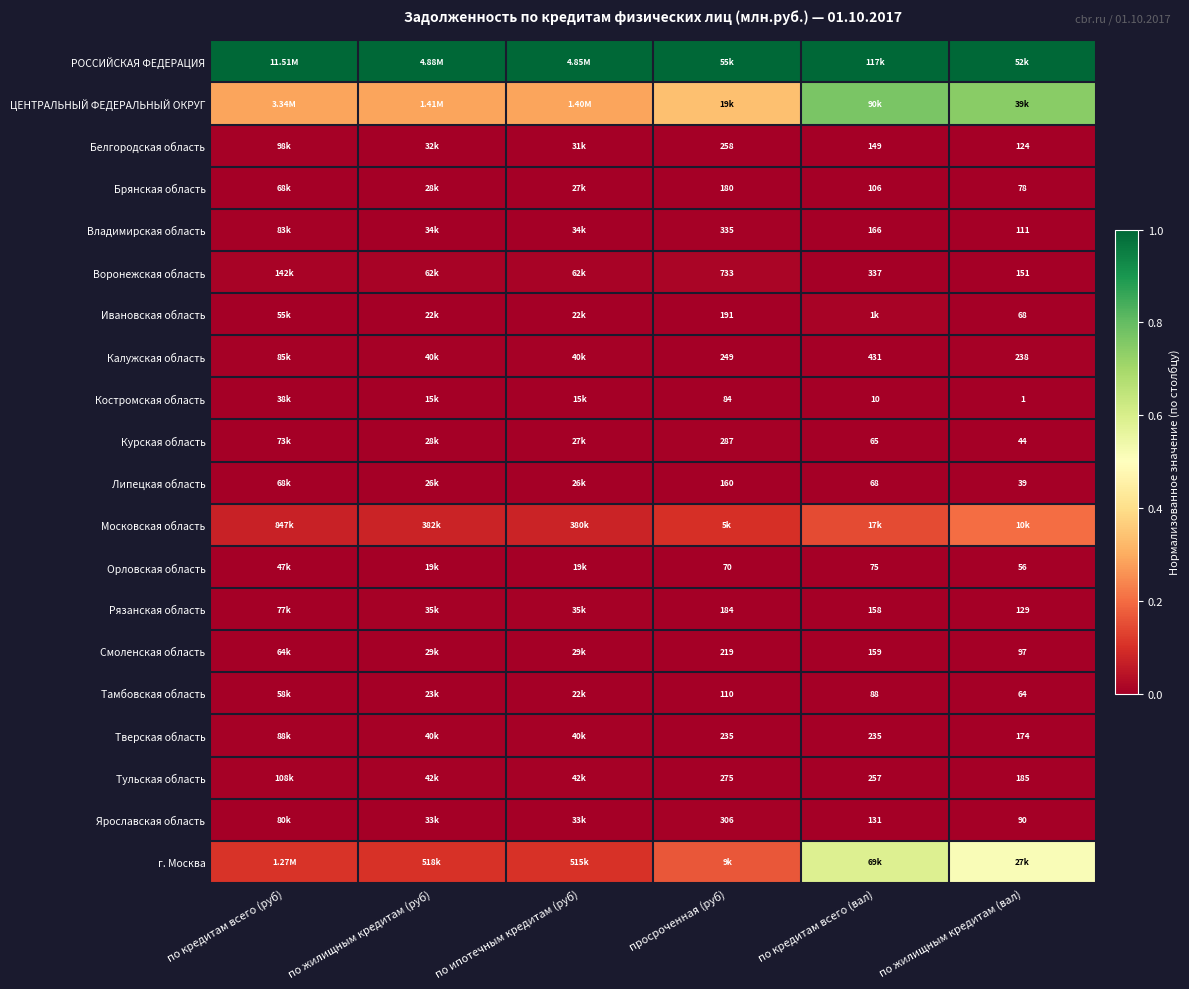

At how many categories does at least one series exceed 0?

6